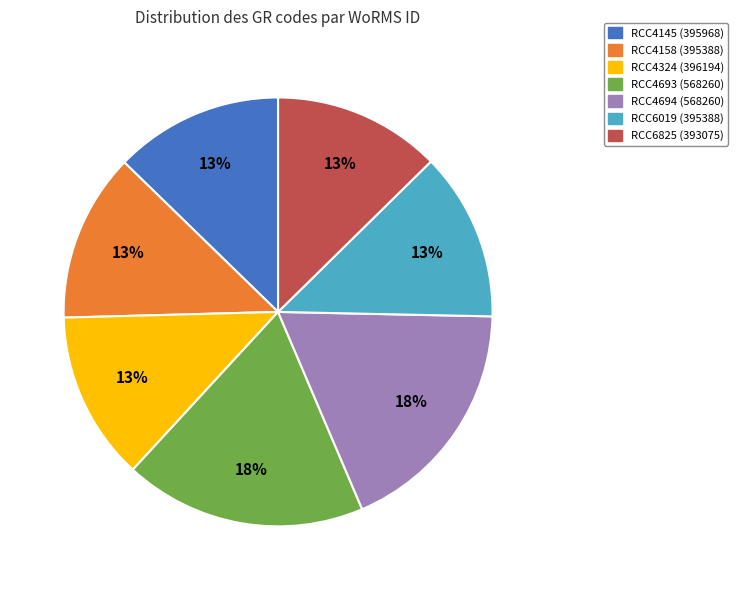

To the nearest percent, what portion does RCC4324 represent?

13%